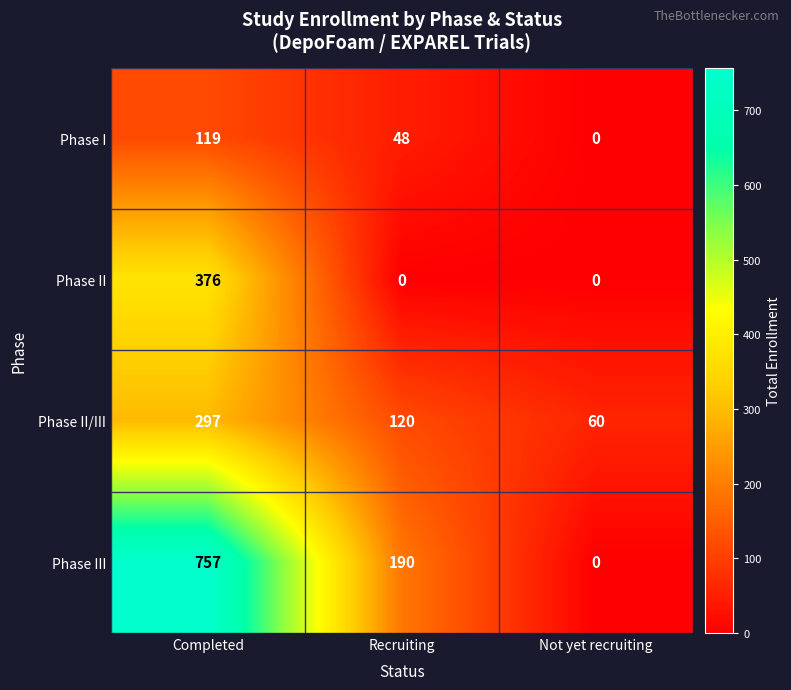

Which series has the largest total across all categories?

Phase III